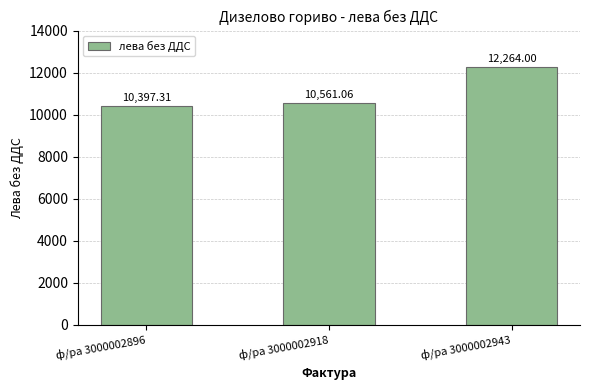

What is the average value?

11074.1